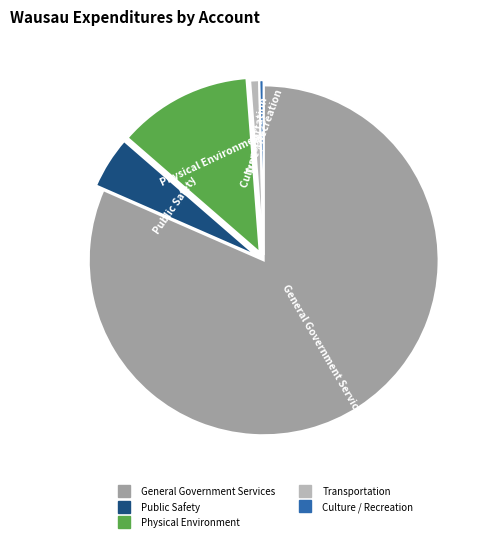

Which slice is the largest?

General Government Services